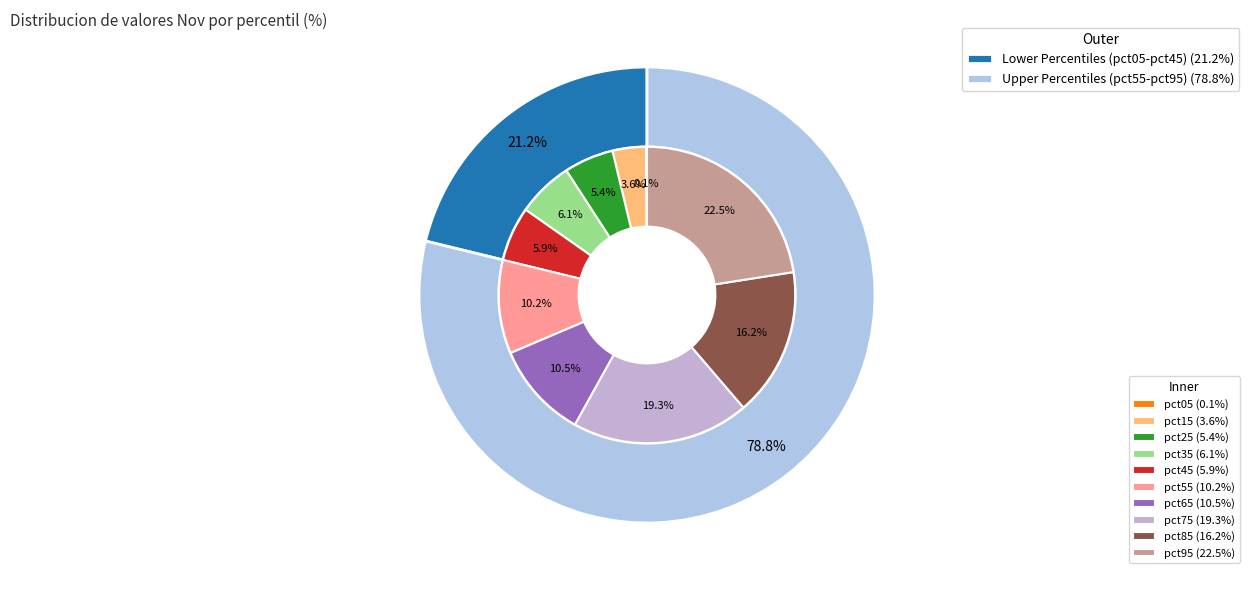

Is it true that pct55 is 10% of the pie?

True